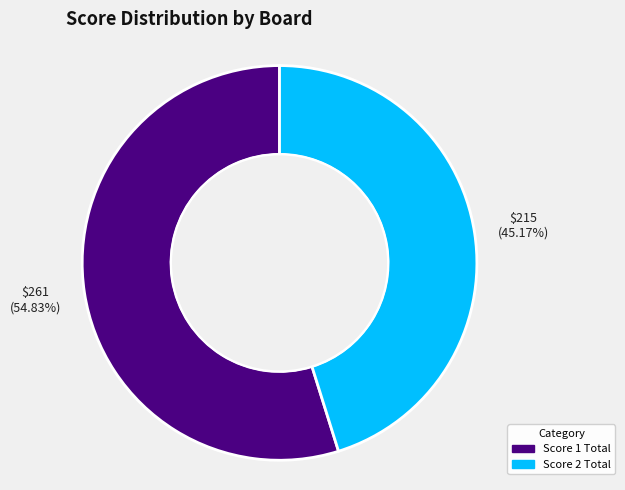

Count the number of slices in the pie.

2